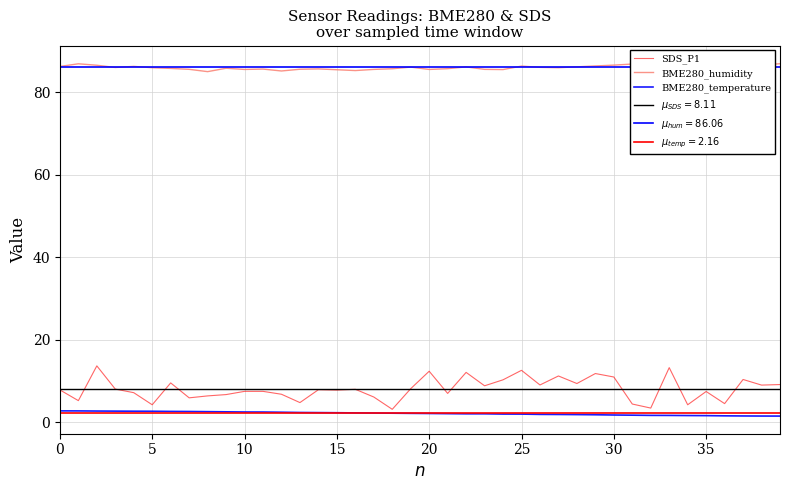

What is the sum of the SDS_P1 values at 27 and 34?

15.5